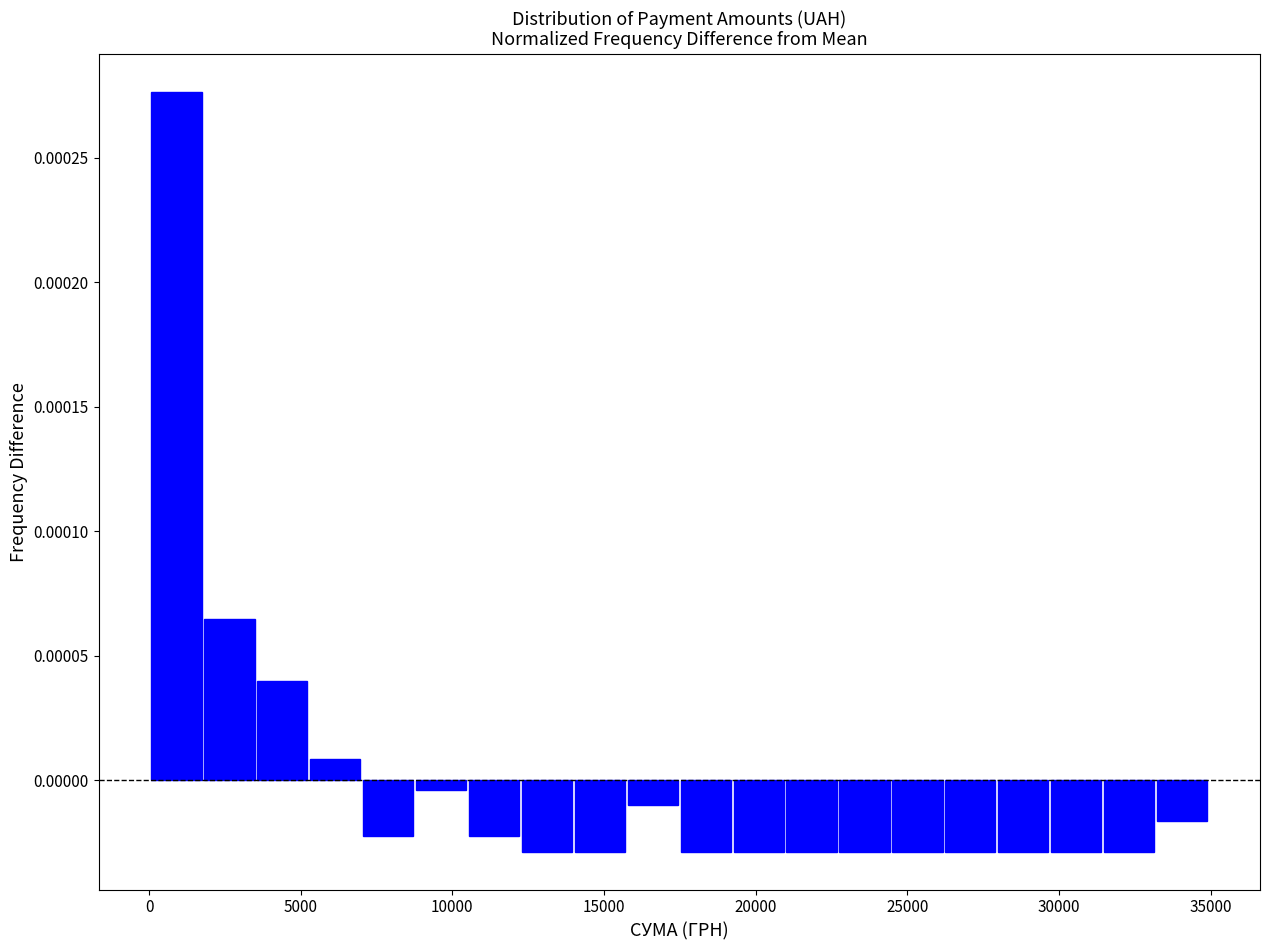

Around what value on the x-axis is the tallest bar? Give the approximate position of its centre, as read against the axis.

1000